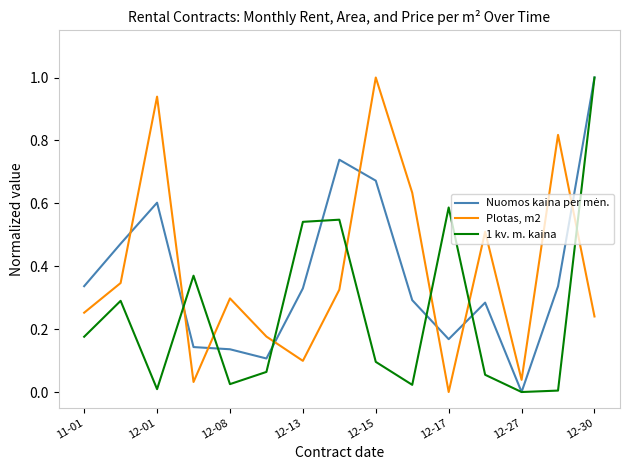

Which series ends up on top after the final intersection of 1 kv. m. kaina and Plotas, m2?

1 kv. m. kaina